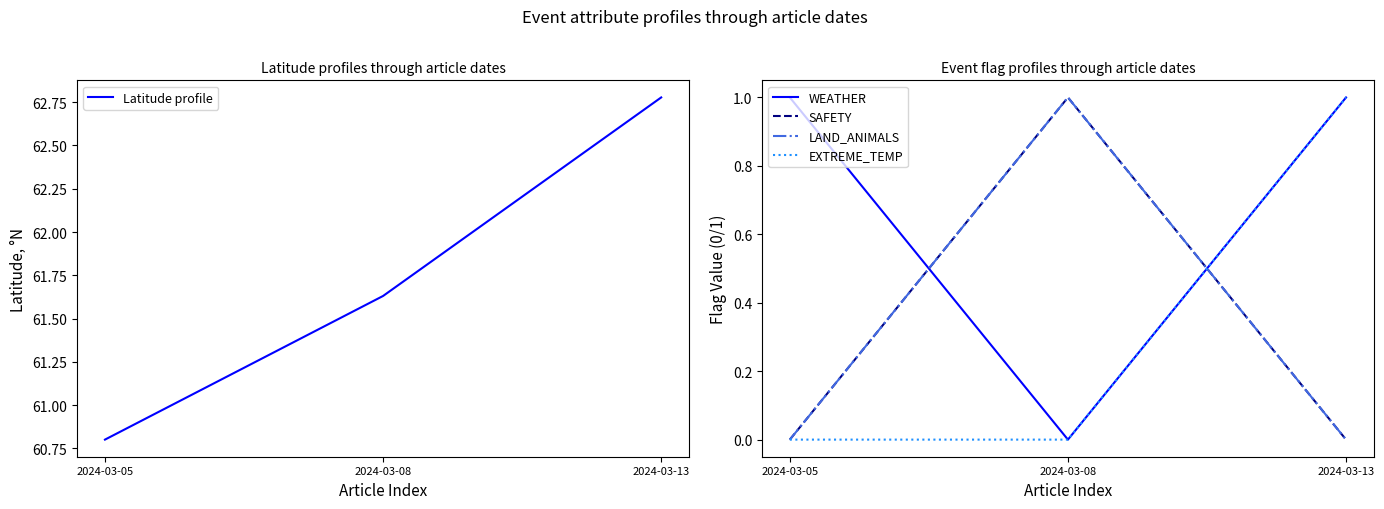

Between 2024-03-05 and 2024-03-08, which series saw the biggest shift?

WEATHER